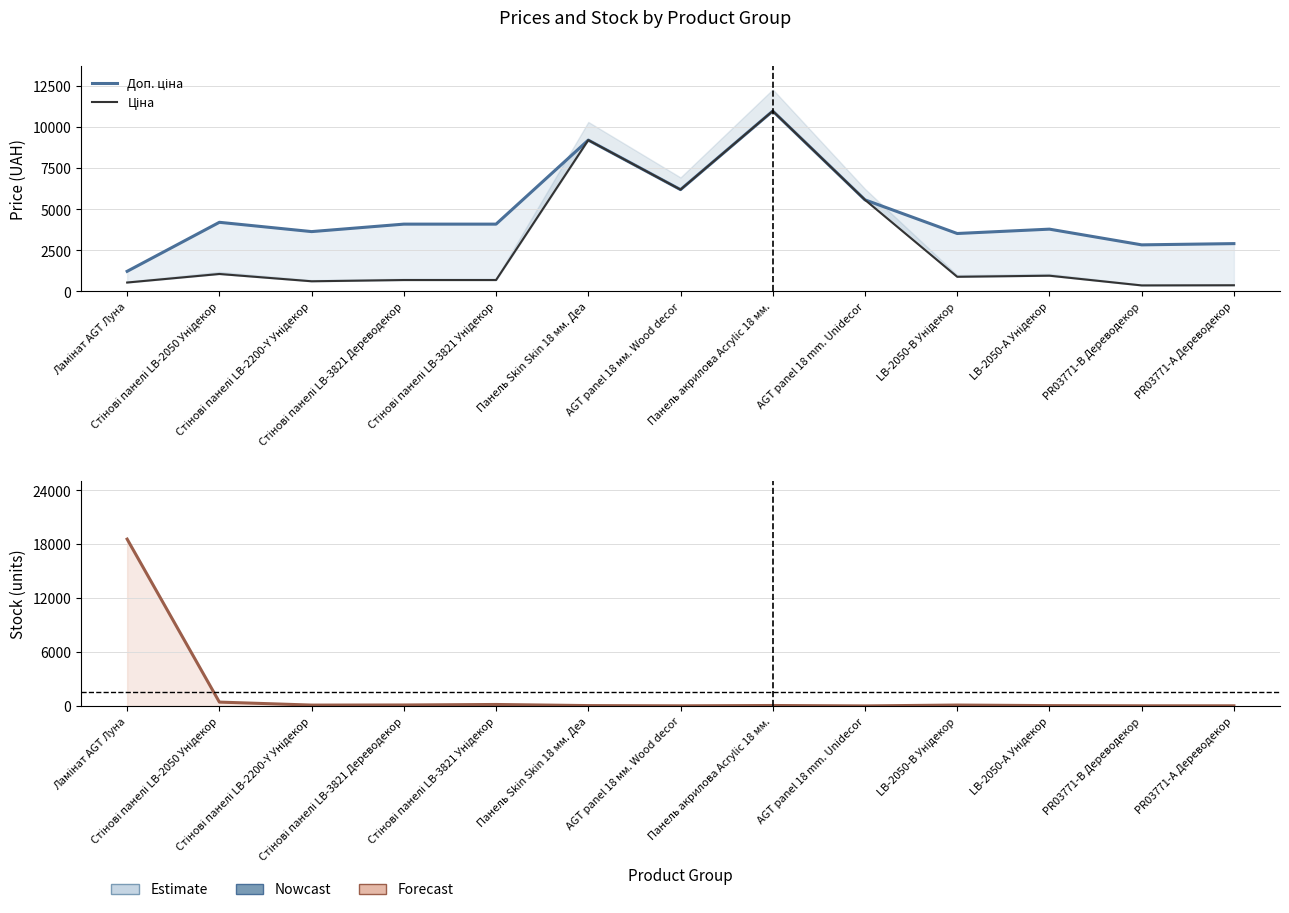

Reading right to left, what are all the values shown in this chart?

Доп. ціна: PR03771-А Дереводекор=2896.6	PR03771-B Дереводекор=2821.2	LB-2050-А Унідекор=3777.0	LB-2050-В Унідекор=3511.9	AGT panel 18 mm. Unidecor=5560.3	Панель акрилова Acrylic 18 мм.=10964.4	AGT panel 18 мм. Wood decor=6182.6	Панель Skin Skin 18 мм. Деа=9196.3	Стінові панелі LB-3821 Унідекор=4082.3	Стінові панелі LB-3821 Дереводекор=4082.3	Стінові панелі LB-2200-Y Унідекор=3627.9	Стінові панелі LB-2050 Унідекор=4193.5	Ламінат AGT Луна=1210.7
Ціна: PR03771-А Дереводекор=362.1	PR03771-B Дереводекор=352.6	LB-2050-А Унідекор=944.2	LB-2050-В Унідекор=878.0	AGT panel 18 mm. Unidecor=5560.3	Панель акрилова Acrylic 18 мм.=10964.4	AGT panel 18 мм. Wood decor=6182.6	Панель Skin Skin 18 мм. Деа=9196.3	Стінові панелі LB-3821 Унідекор=680.4	Стінові панелі LB-3821 Дереводекор=680.4	Стінові панелі LB-2200-Y Унідекор=604.6	Стінові панелі LB-2050 Унідекор=1048.4	Ламінат AGT Луна=528.2
Залишок: PR03771-А Дереводекор=15.0	PR03771-B Дереводекор=15.0	LB-2050-А Унідекор=35.0	LB-2050-В Унідекор=98.0	AGT panel 18 mm. Unidecor=3.0	Панель акрилова Acrylic 18 мм.=49.0	AGT panel 18 мм. Wood decor=13.0	Панель Skin Skin 18 мм. Деа=38.0	Стінові панелі LB-3821 Унідекор=162.0	Стінові панелі LB-3821 Дереводекор=106.0	Стінові панелі LB-2200-Y Унідекор=94.0	Стінові панелі LB-2050 Унідекор=426.0	Ламінат AGT Луна=18542.0